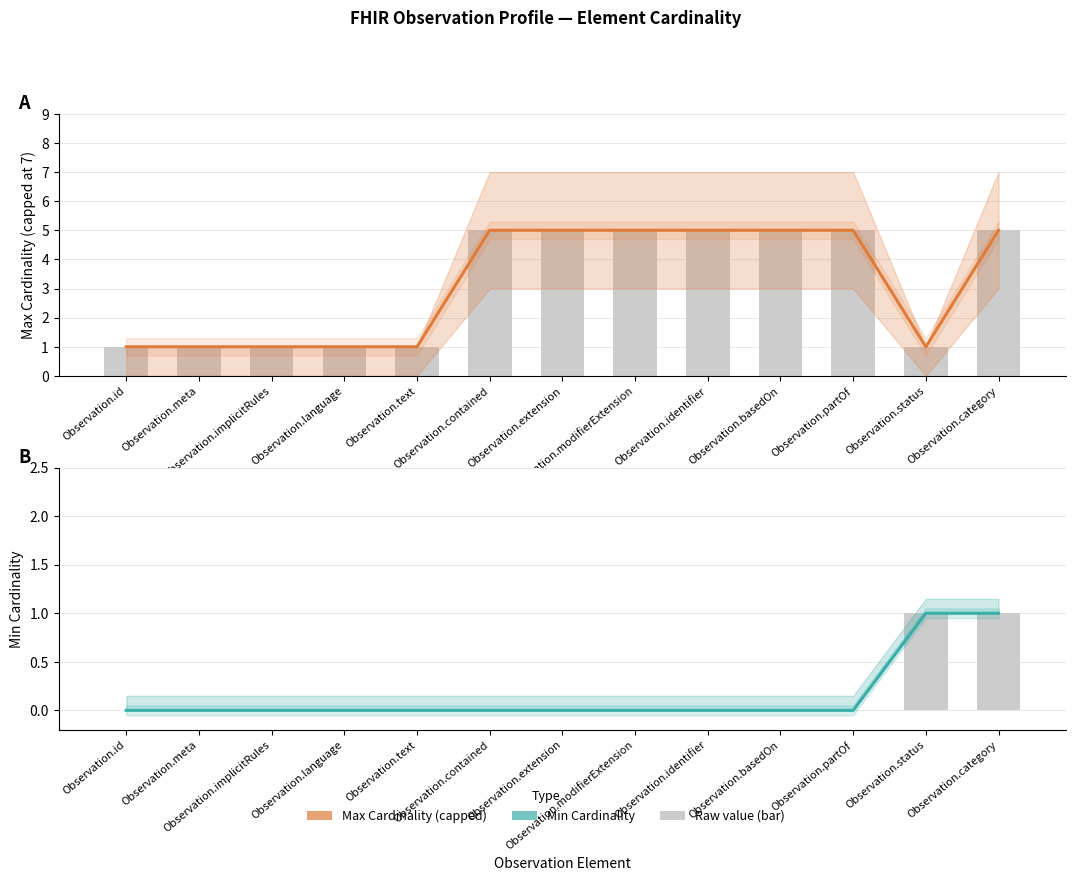

Which series changed the most between Observation.modifierExtension and Observation.basedOn?

Max Cardinality (capped)